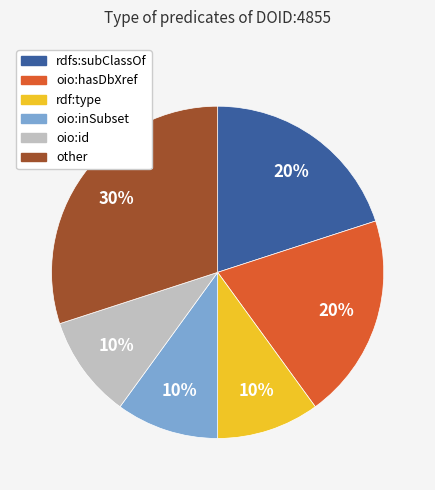

Does rdfs:subClassOf account for over 50% of the chart?

No